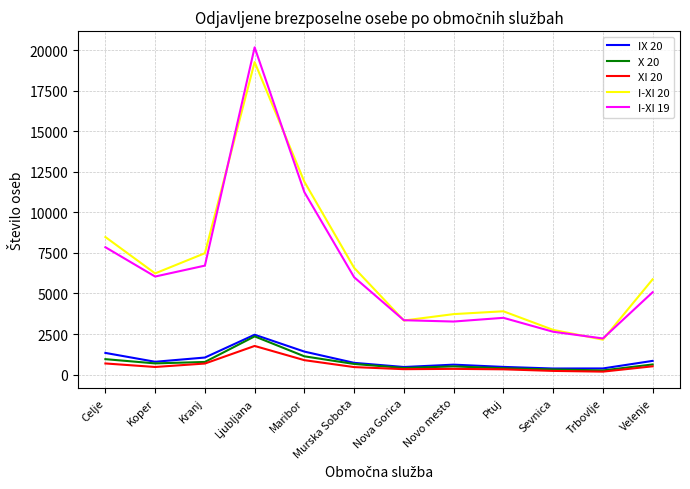

What is the difference between the highest and lowest values at Kranj?

6801